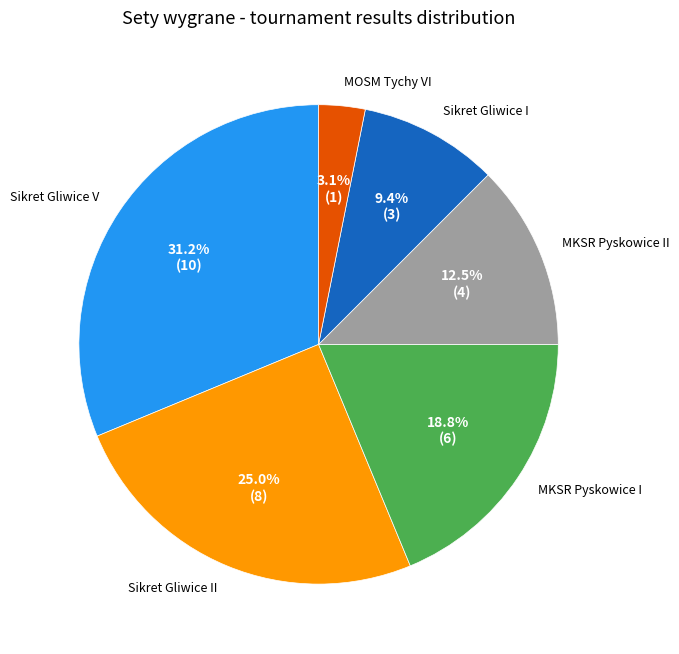

Does any single category account for the majority?

No